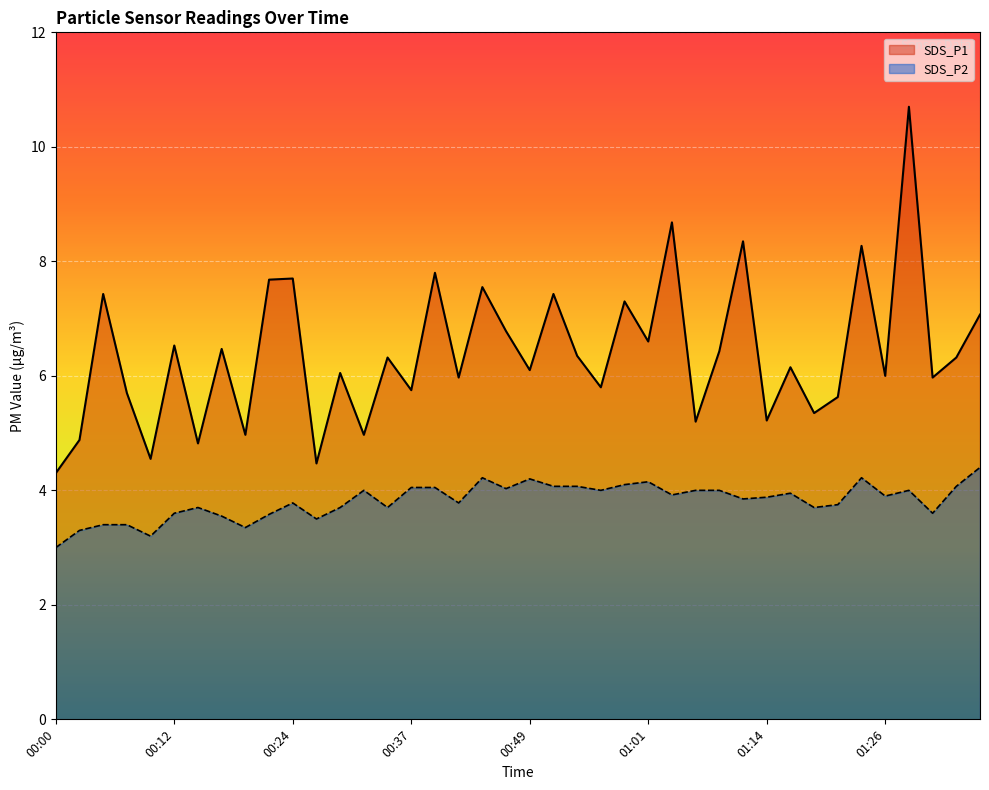

The value of SDS_P2 at 00:46 is 4.0. True or false?

True